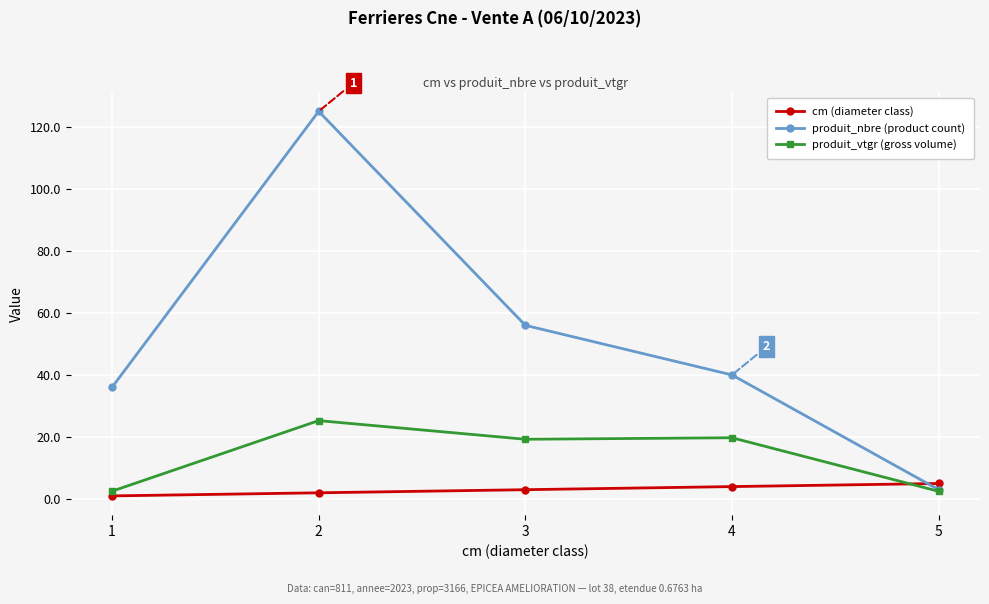

What is the value of the produit_nbre (product count) point at the 5th from the left?

3.0